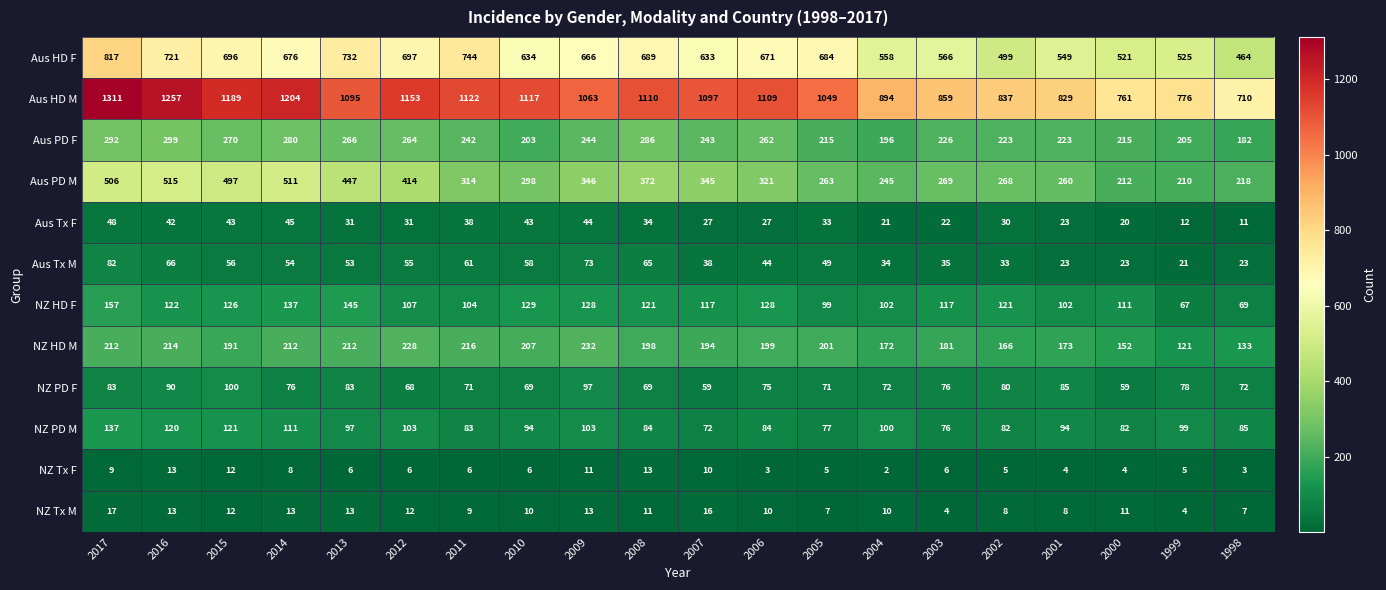

Where is Aus HD F nearest to the value 640?

2010